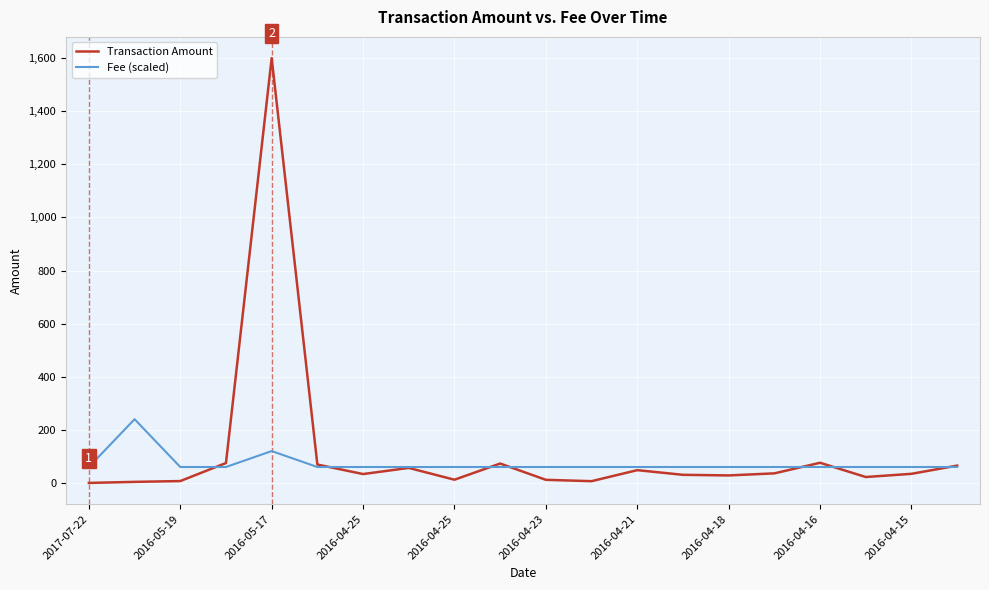

Rank the series by their maximum value, from highest to lowest.

Transaction Amount, Fee (scaled)